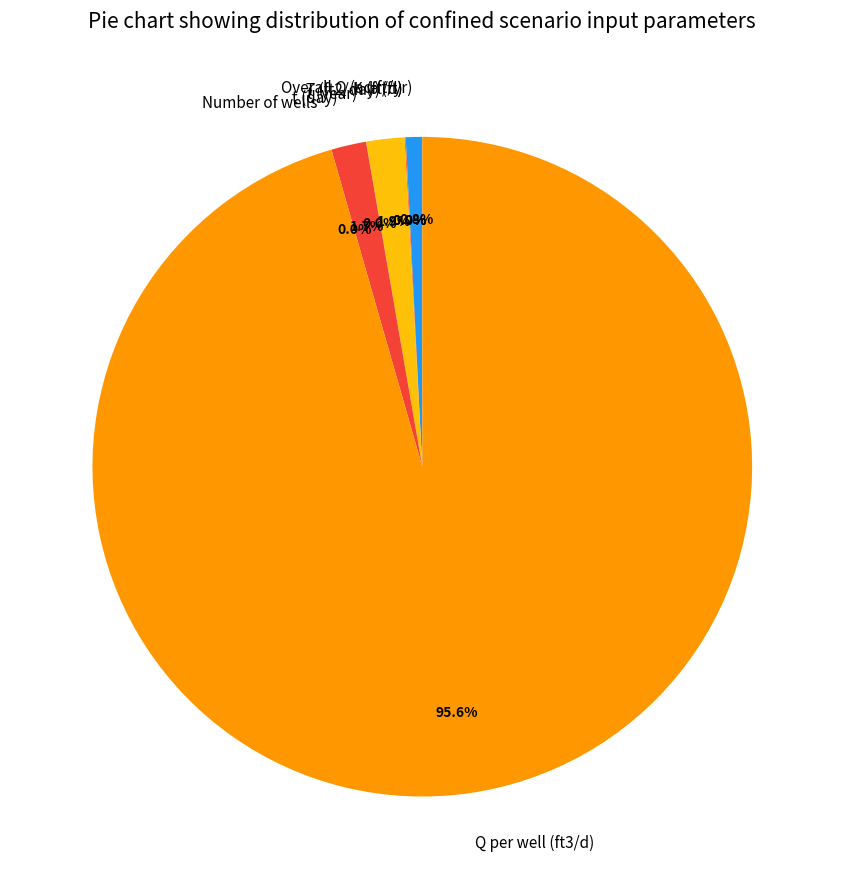

Is there any slice that represents more than half of the pie?

Yes